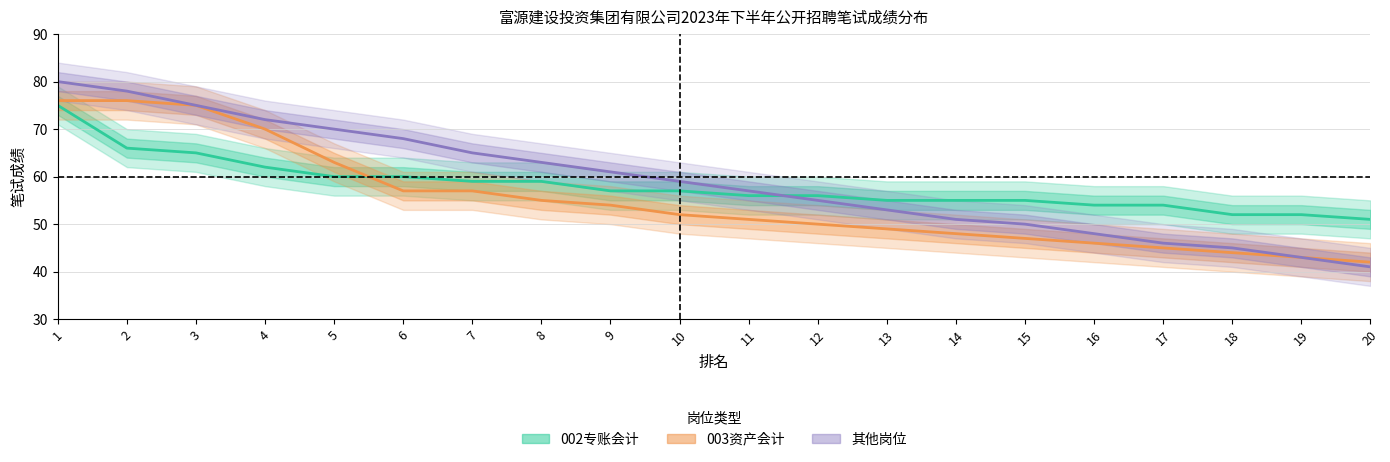

At which label does 其他岗位 first exceed 59?

1